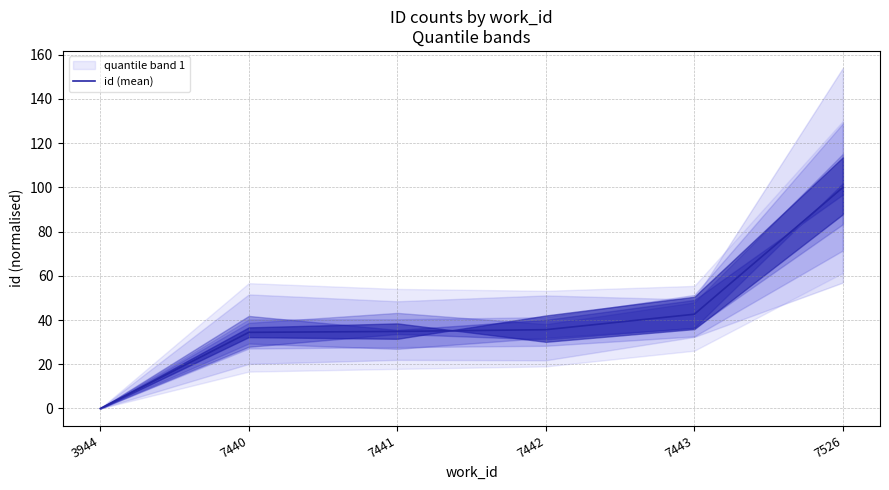

What is the change in value from 3944 to 7440?

+34.4